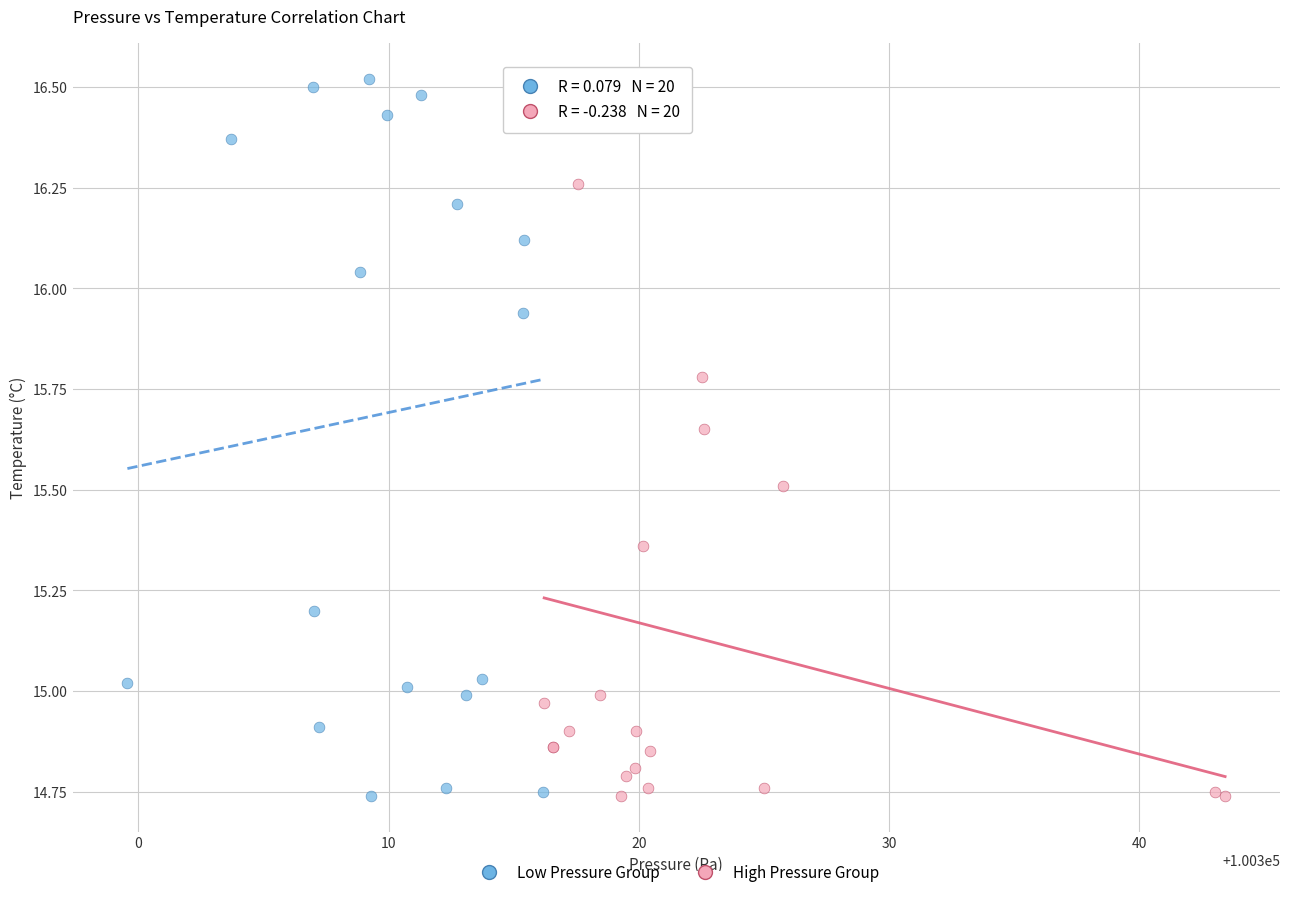

Which series contains the highest Y value?

Low Pressure Group